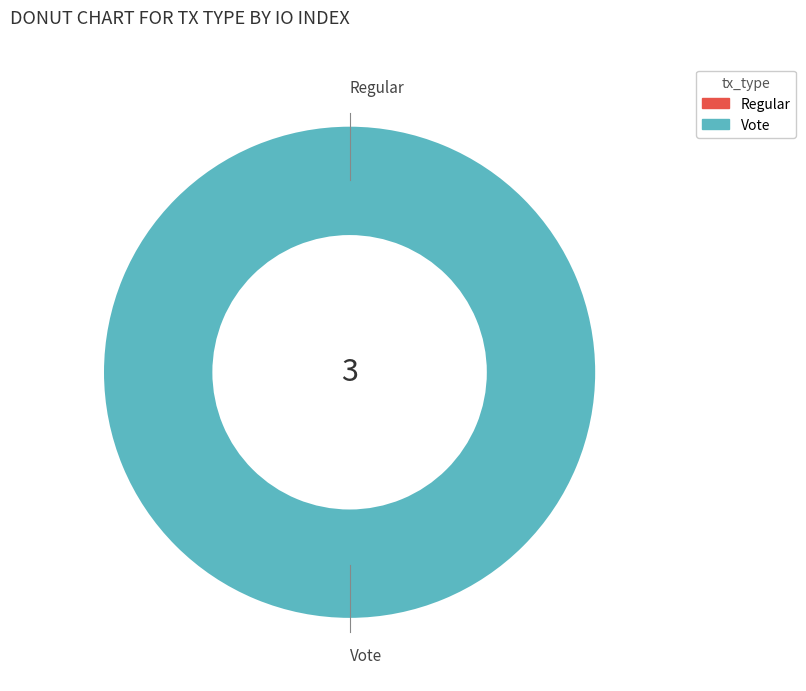

To the nearest percent, what is the combined percentage of Vote and Regular?

100%